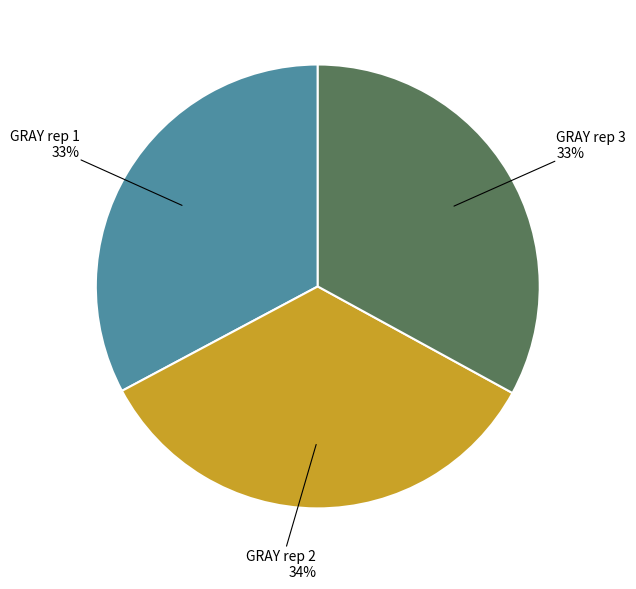

To the nearest percent, what is the difference between the largest and smallest slice percentages?

1%